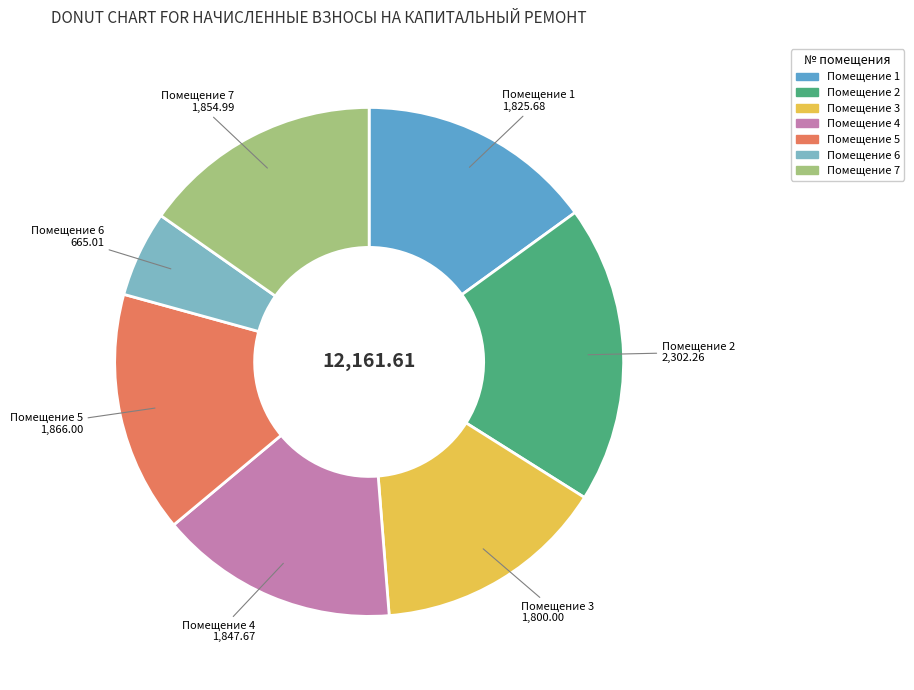

Is there any slice that represents more than half of the pie?

No